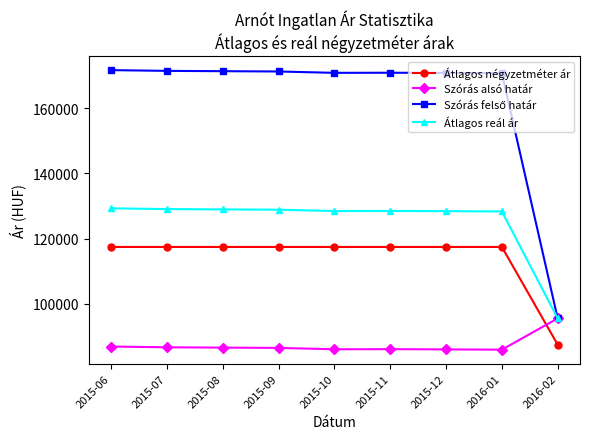

What is the label of the 8th point from the left?

2016-01